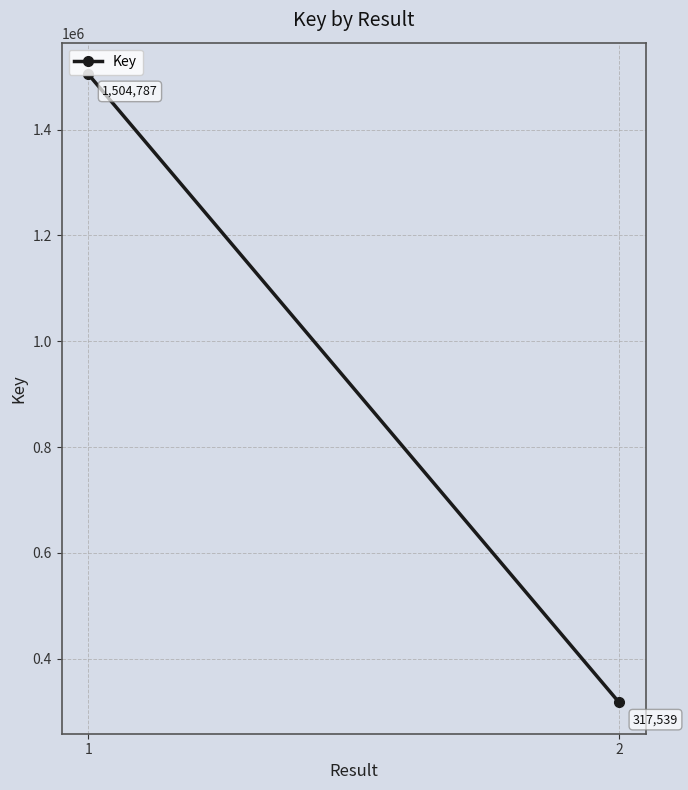

Count the values in the range 317539 to 1504787.

2